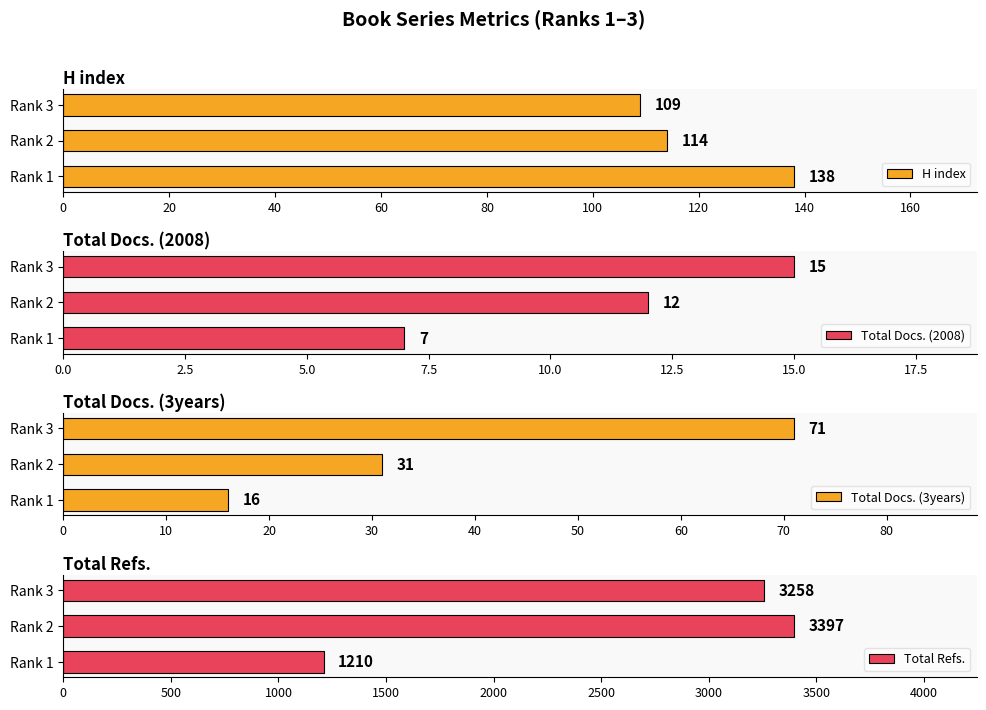

The Total Refs. series shows 3397 at Rank 2. True or false?

True